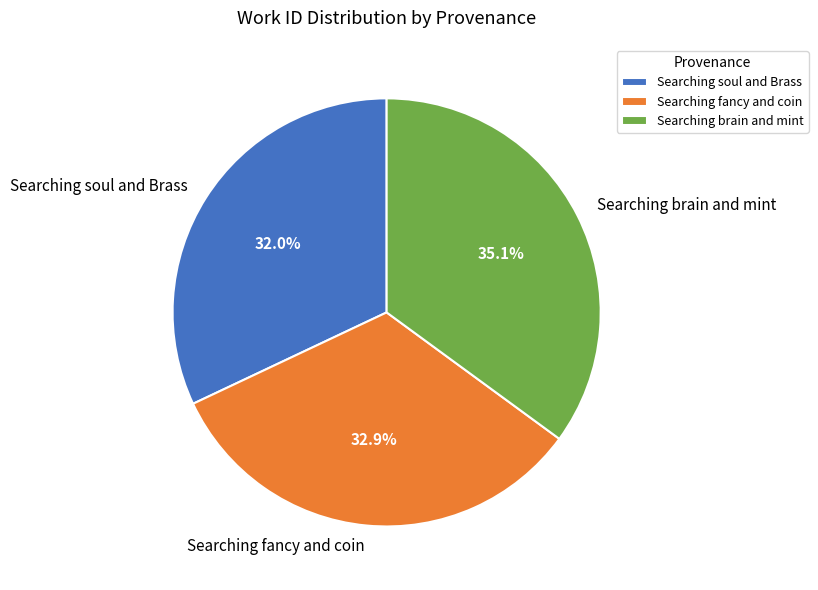

Combined, do Searching soul and Brass and Searching fancy and coin account for over 50%?

Yes